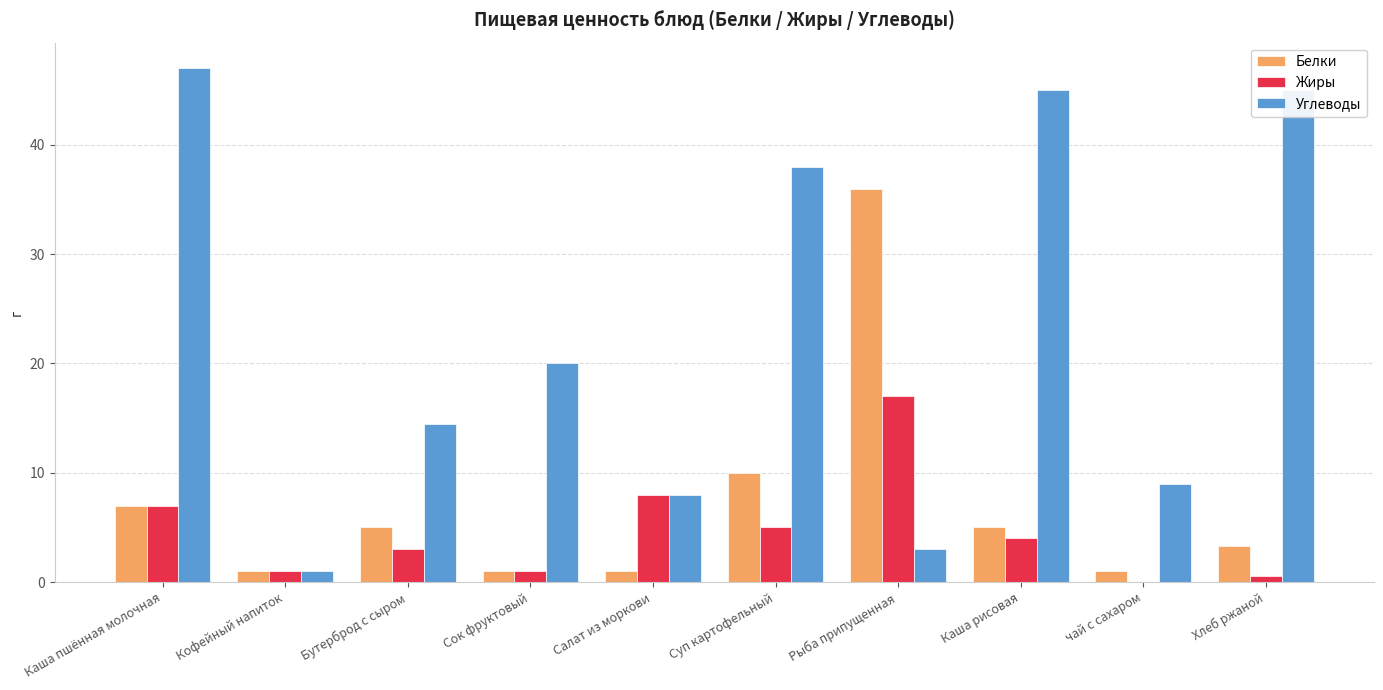

Which series changed the most between Суп картофельный and Рыба припущенная?

Углеводы